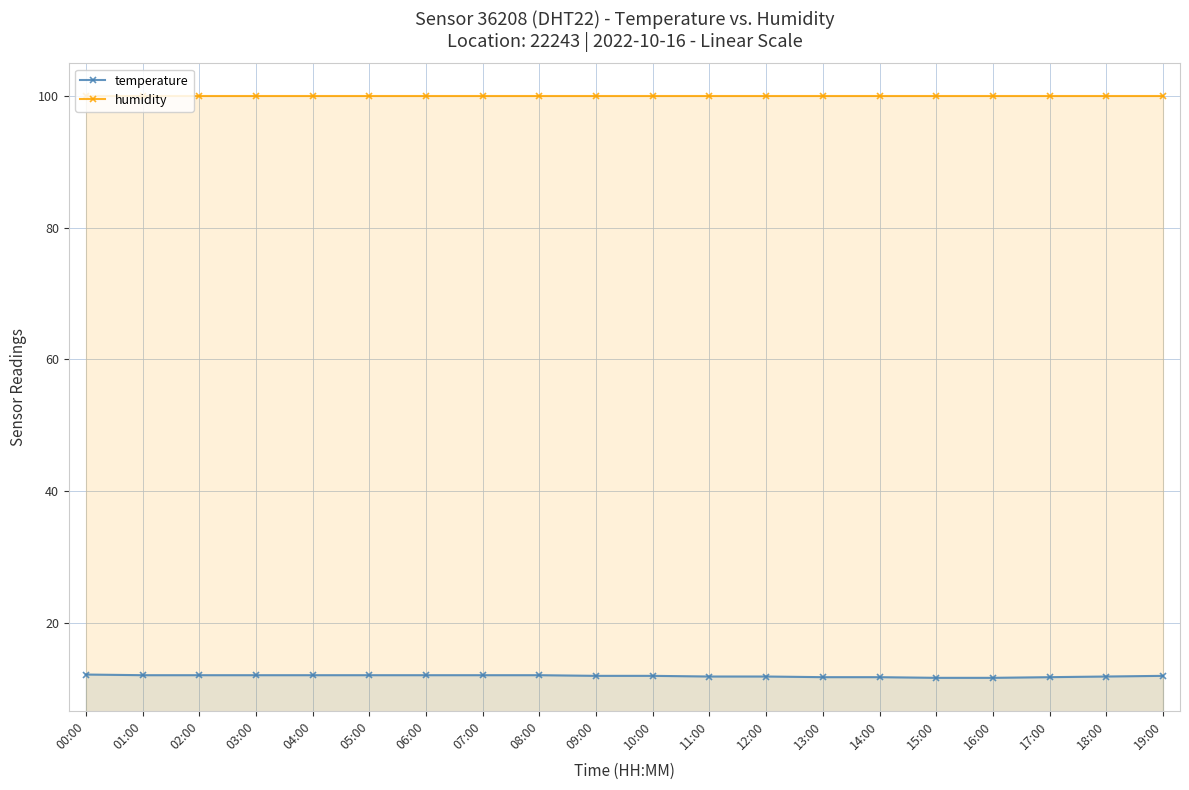

What is the sum of all humidity values?

1998.0